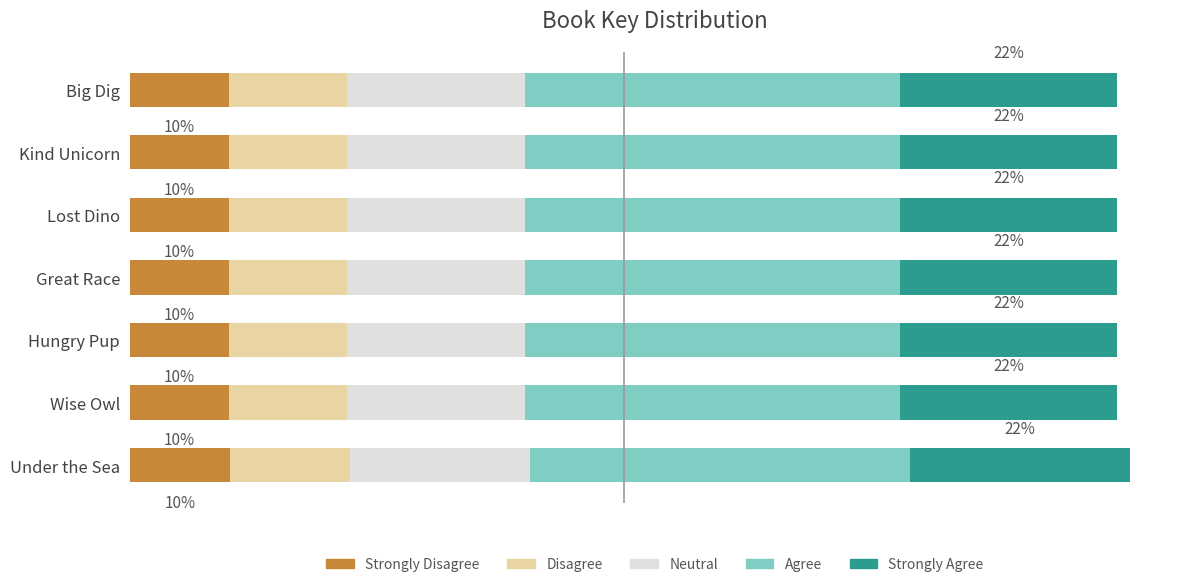

What are all the series names shown in the legend?

Strongly Disagree, Disagree, Neutral, Agree, Strongly Agree